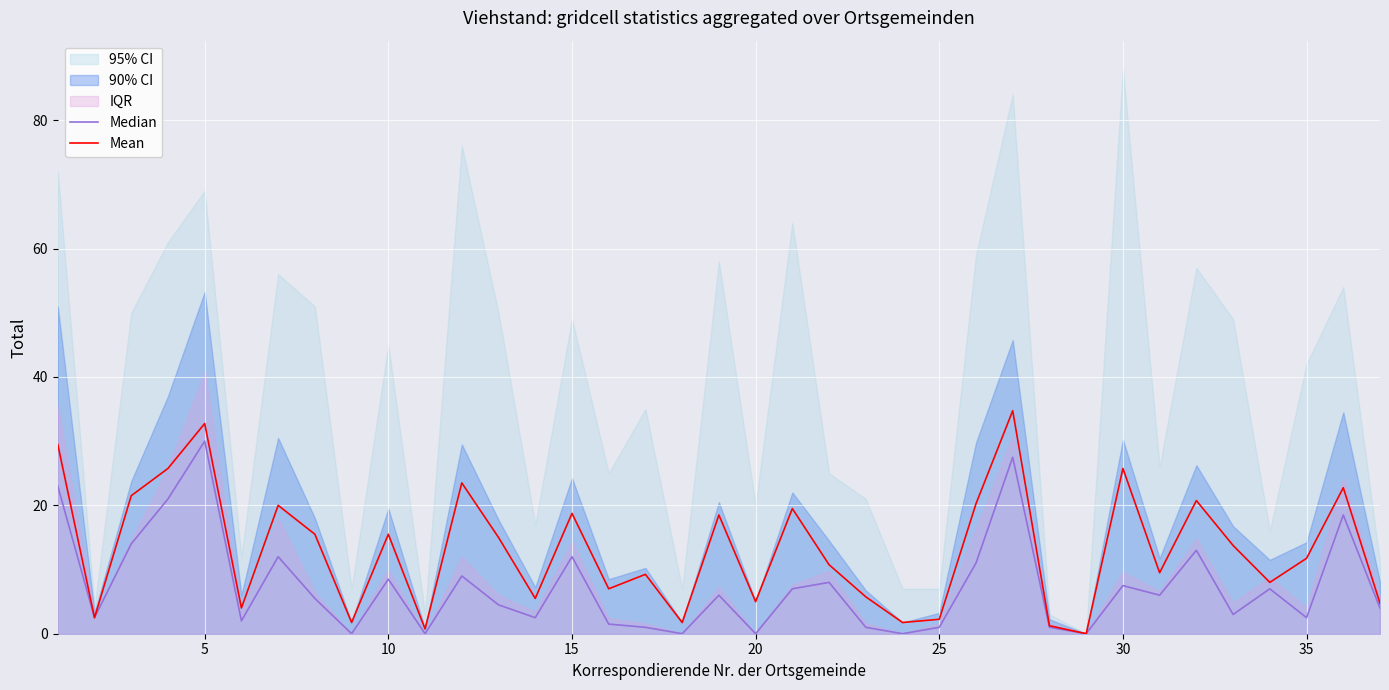

The Mean series shows 15.5 at 10. True or false?

True